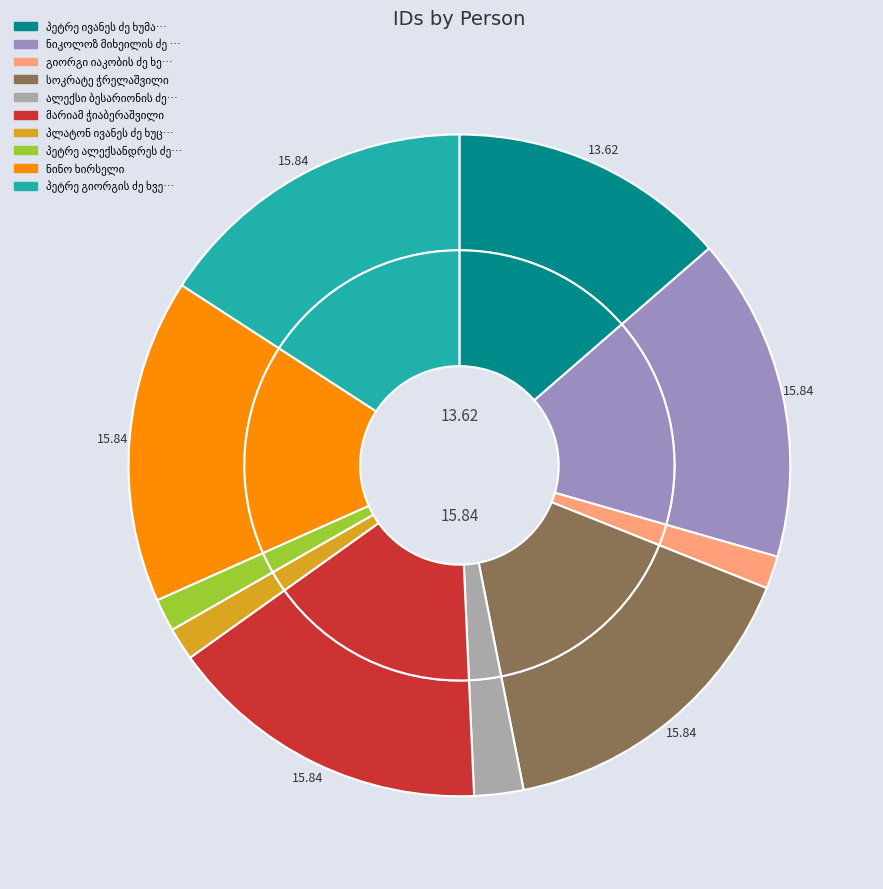

To the nearest percent, what portion does ალექსი ბესარიონის ძე ჭიჭინაძე represent?

2%